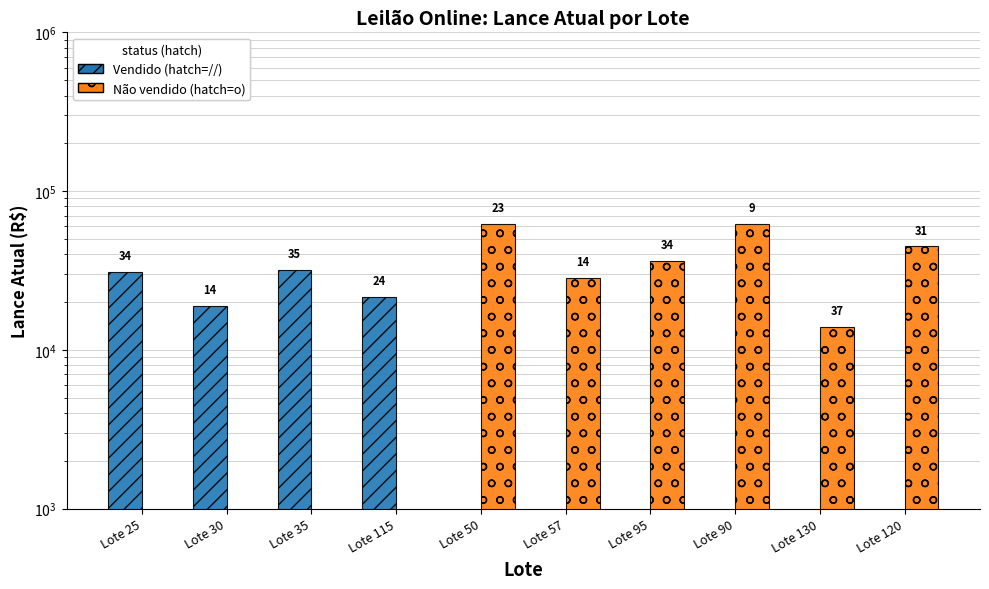

The value of Não vendido at Lote 95 is 64567. True or false?

False